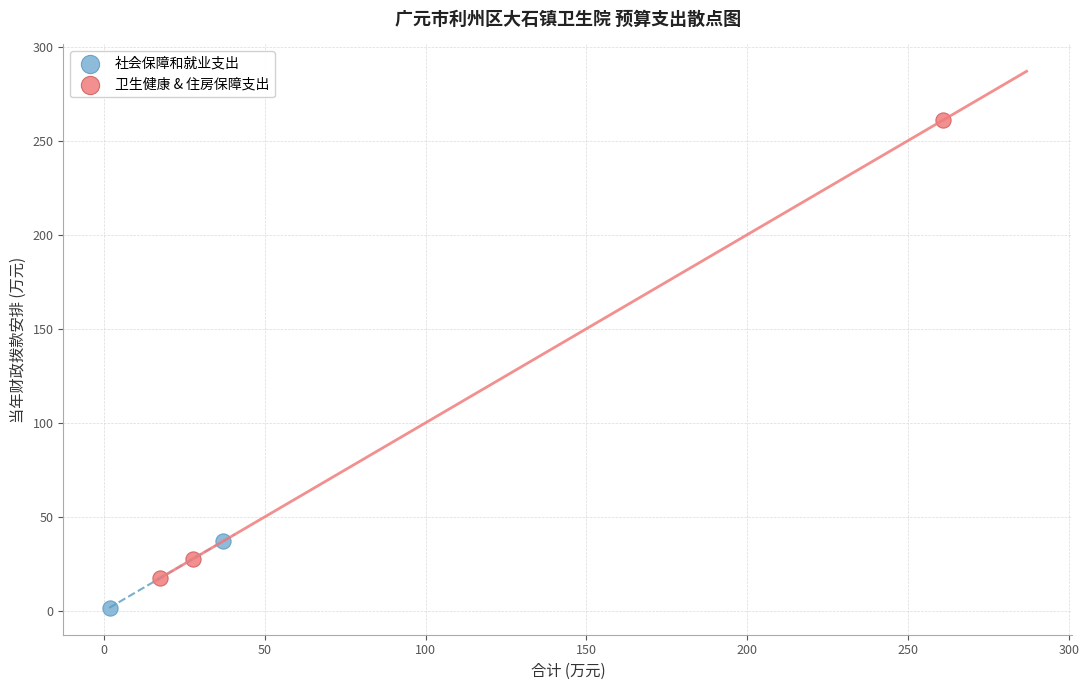

Which series reaches the minimum Y coordinate?

社会保障和就业支出